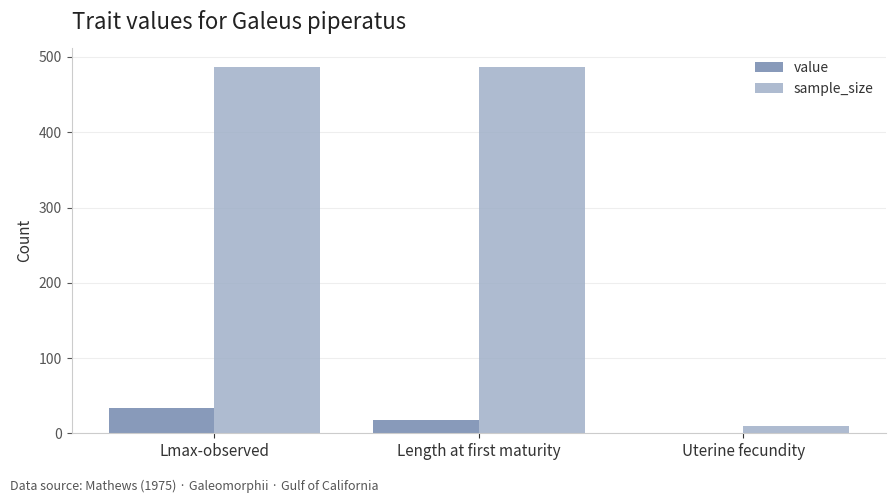

What is the sum of the value values at Length at first maturity and Uterine fecundity?

19